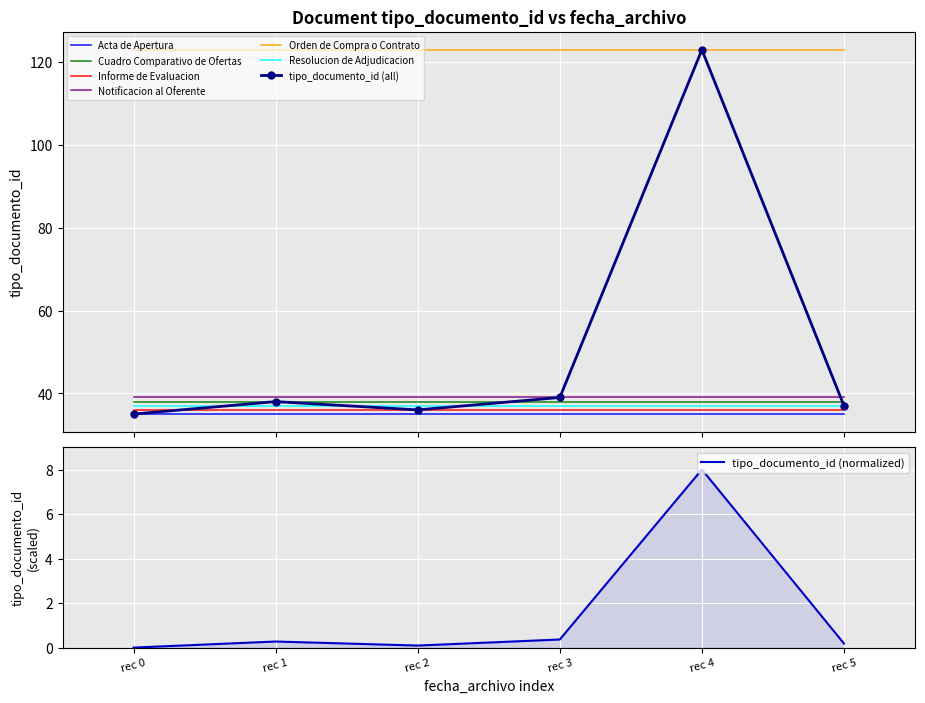

What is the difference between the maximum and second lowest values?

87